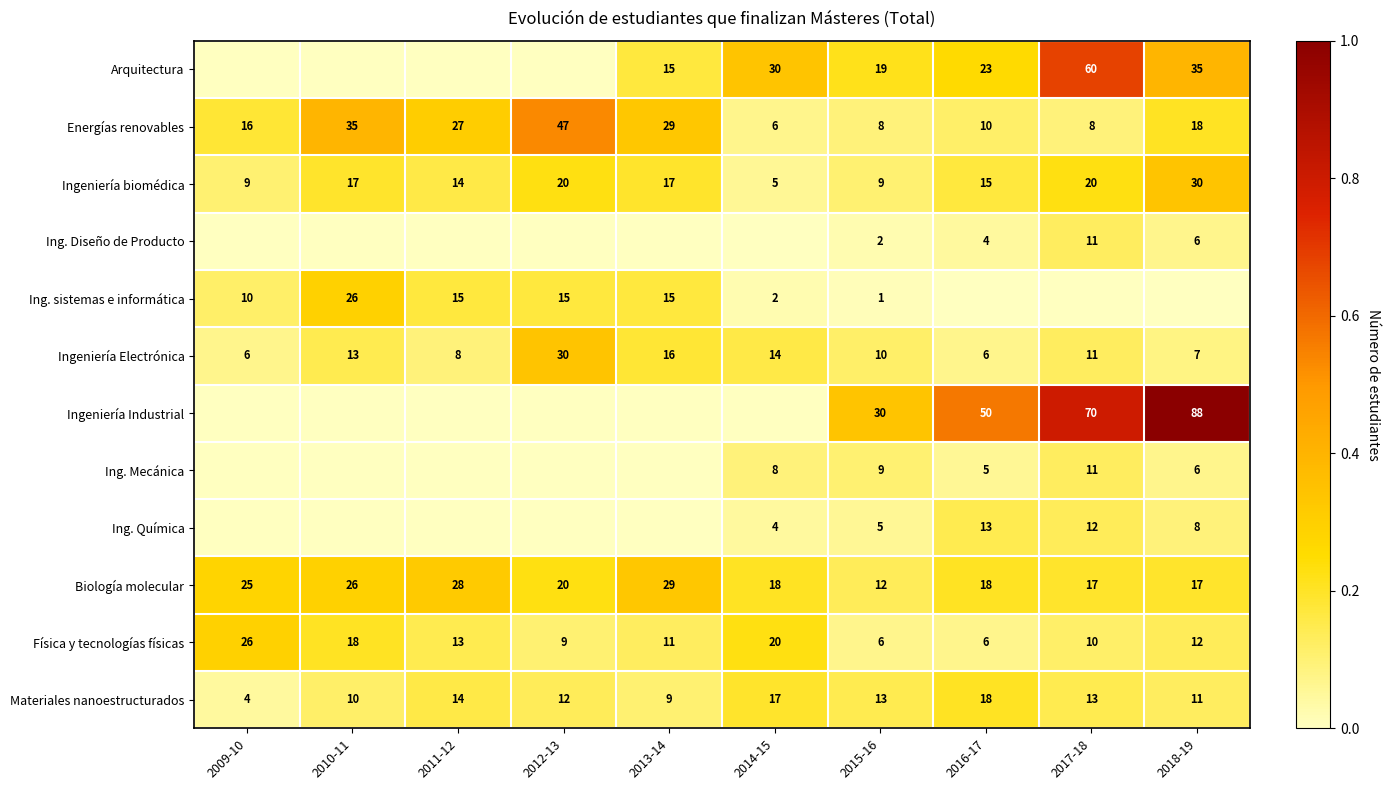

Which category has the highest value in the Energías renovables series?

2012-13